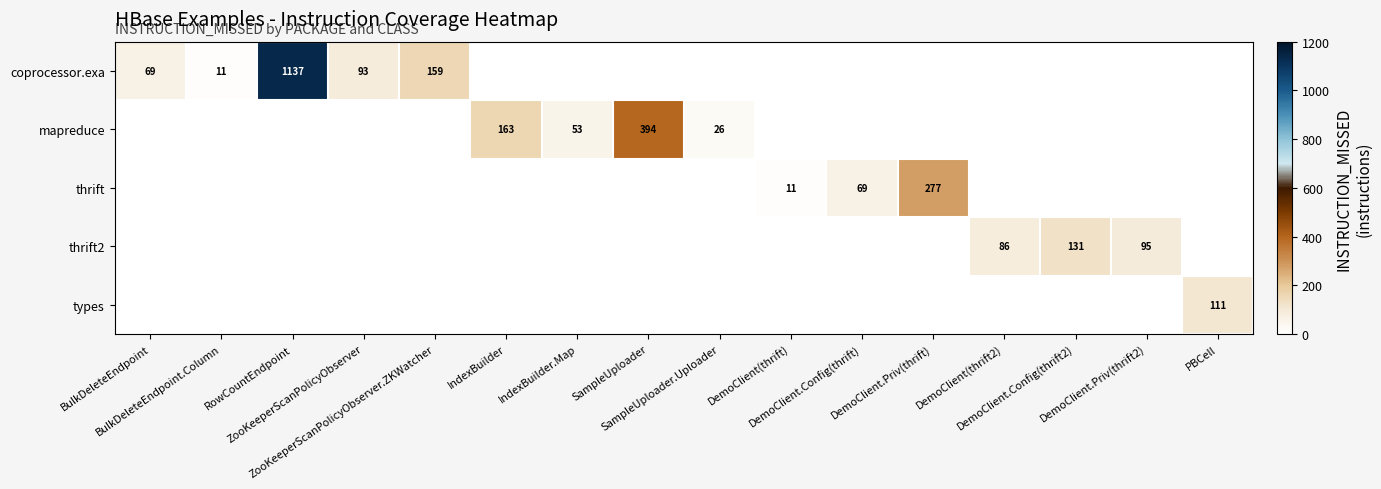

The mapreduce series shows 577 at SampleUploader. True or false?

False